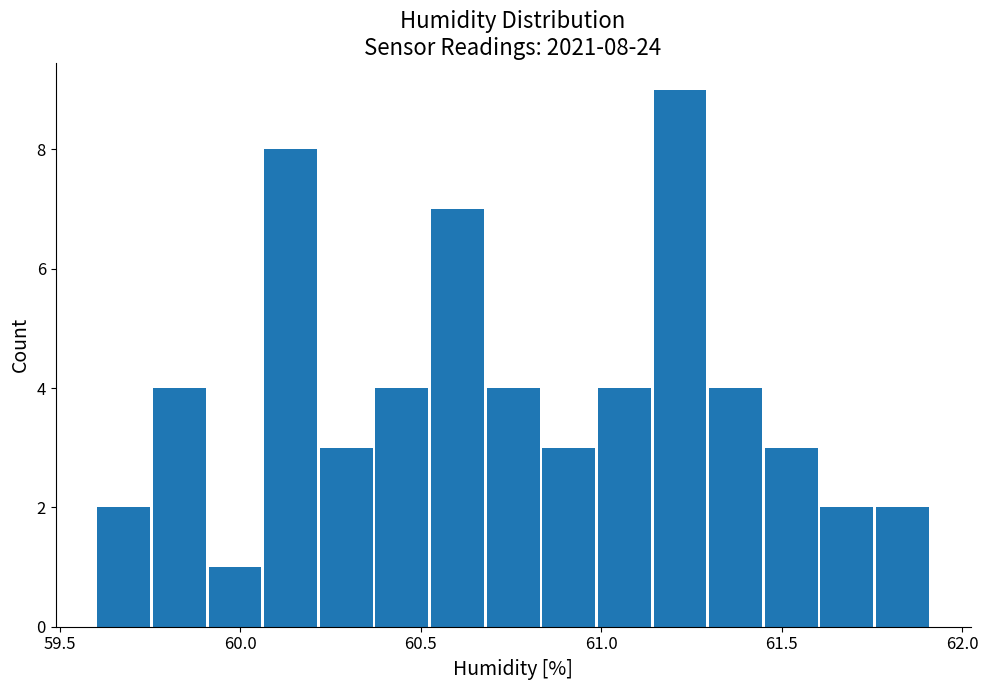

Read against the x-axis, roughly where is the centre of the tallest bar?

61.20